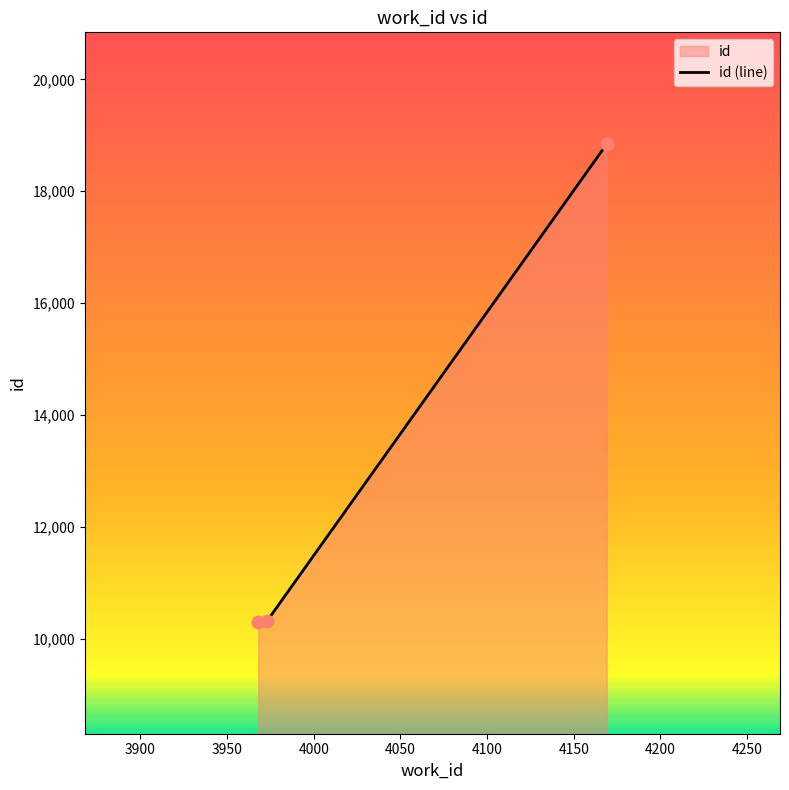

What is the change in value from 3973 to 4169?

+8527